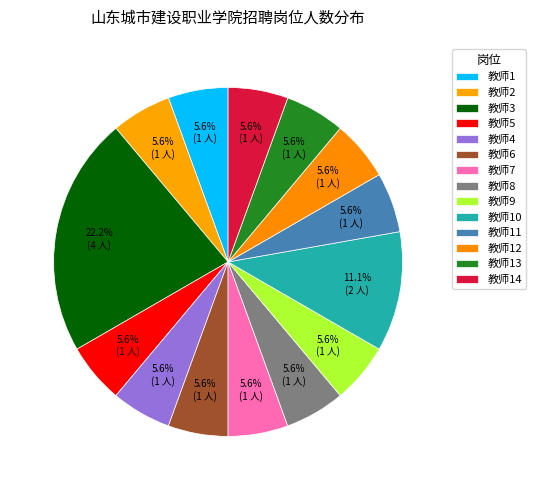

Which category has the smallest portion of the pie?

教师1